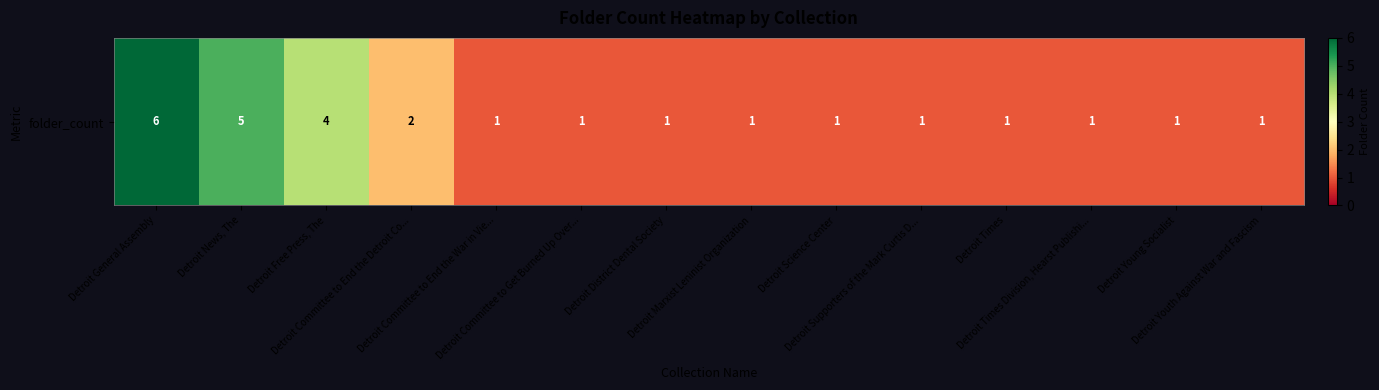

List the labels in order of value, largest first.

Detroit General Assembly, Detroit News, The, Detroit Free Press, The, Detroit Committee to End the Detroit Co..., Detroit Committee to End the War in Vie..., Detroit Committee to Get Burned Up Over..., Detroit District Dental Society, Detroit Marxist Leninist Organization, Detroit Science Center, Detroit Supporters of the Mark Curtis D..., Detroit Times, Detroit Times Division, Hearst Publishi..., Detroit Young Socialist, Detroit Youth Against War and Fascism